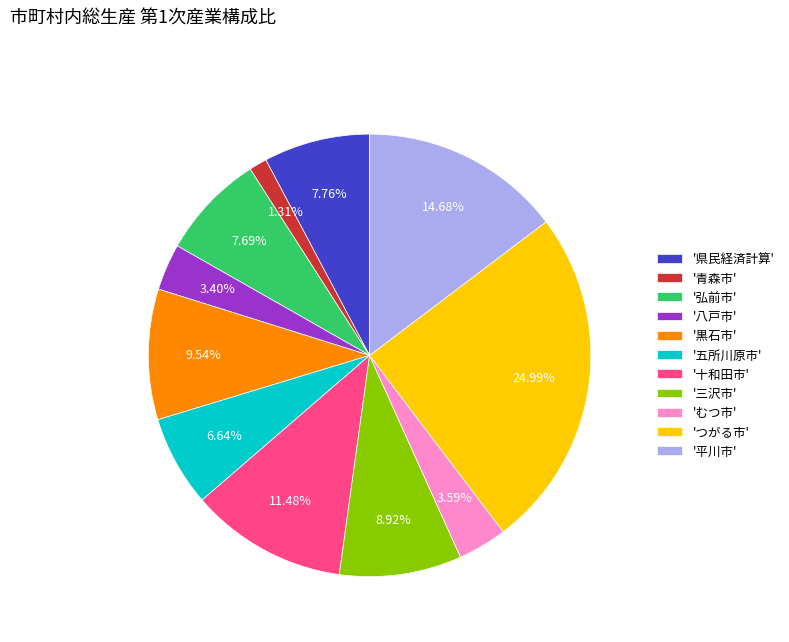

Combined, do '五所川原市' and '十和田市' account for over 50%?

No